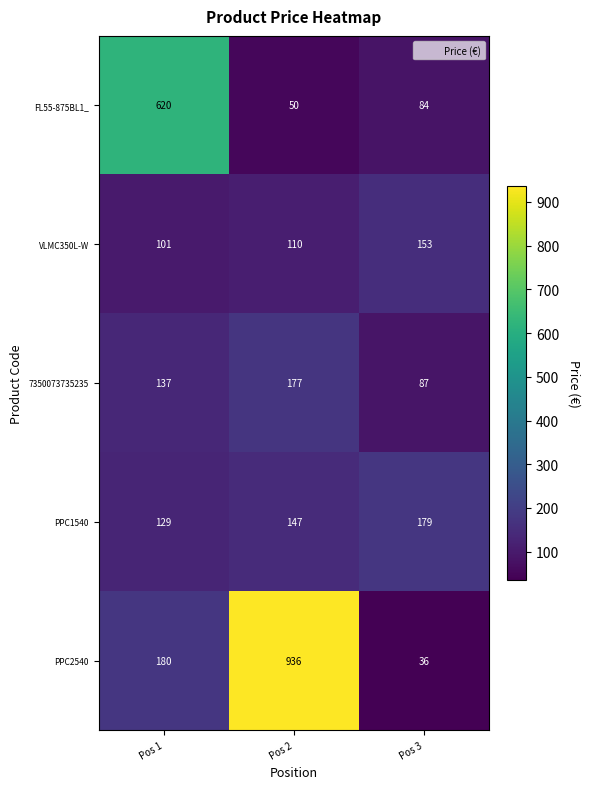

Is it true that 7350073735235 equals 36 at Pos 3?

False